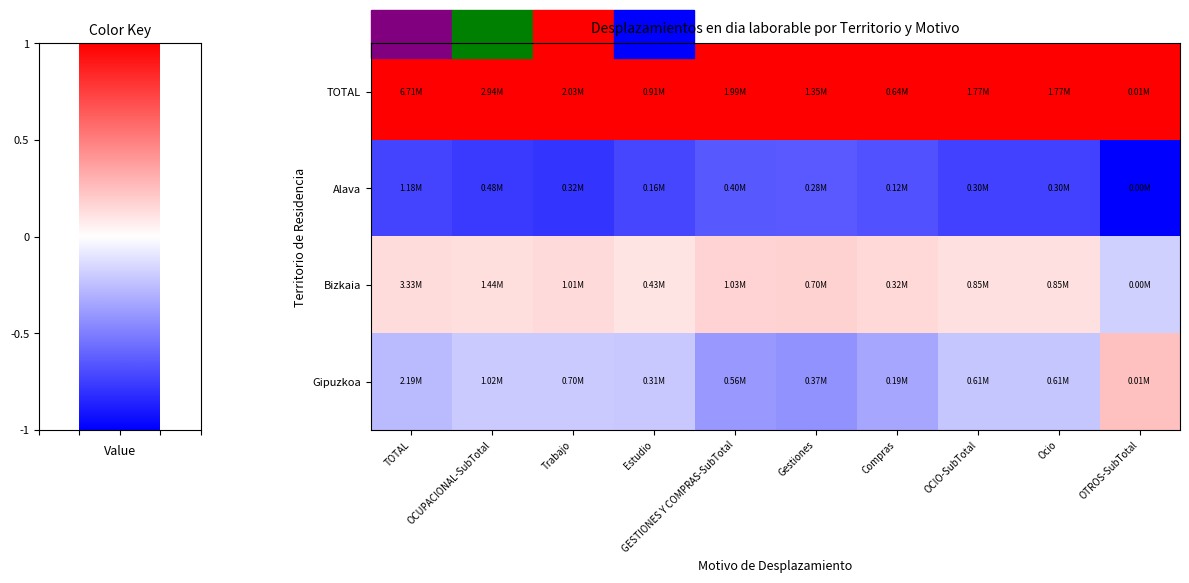

How many data points does each series have?

10